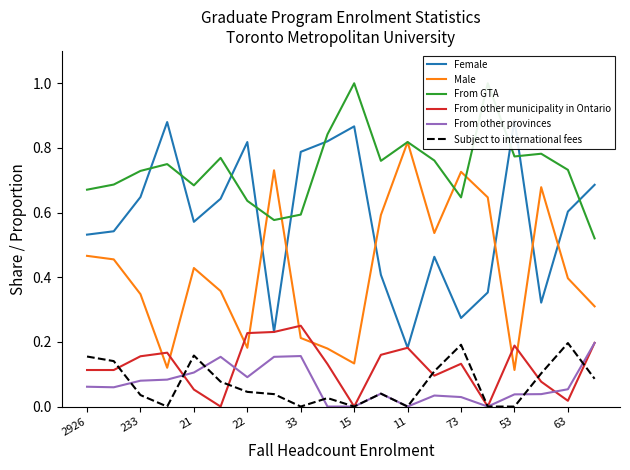

Does the chart have visible grid lines?

No